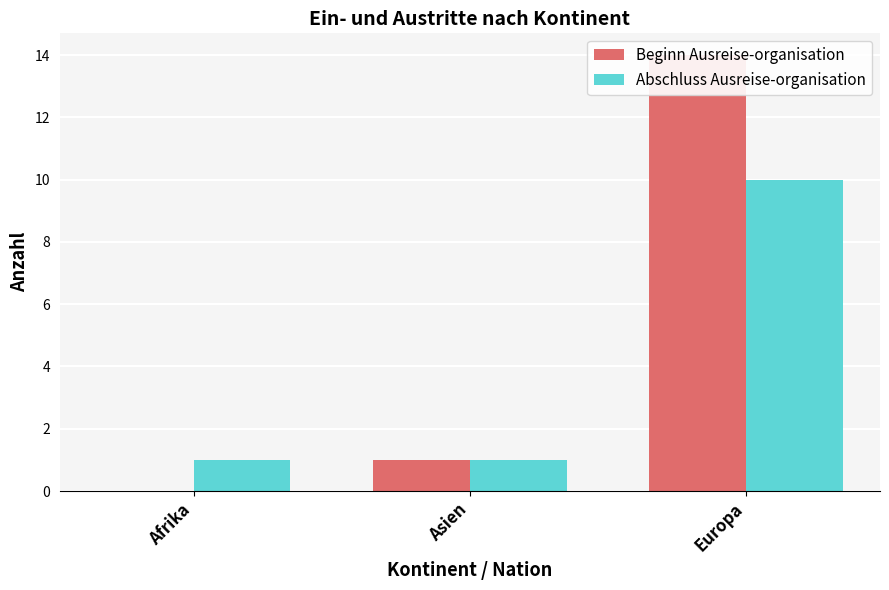

The Abschluss Ausreise-organisation series shows 1 at Asien. True or false?

True